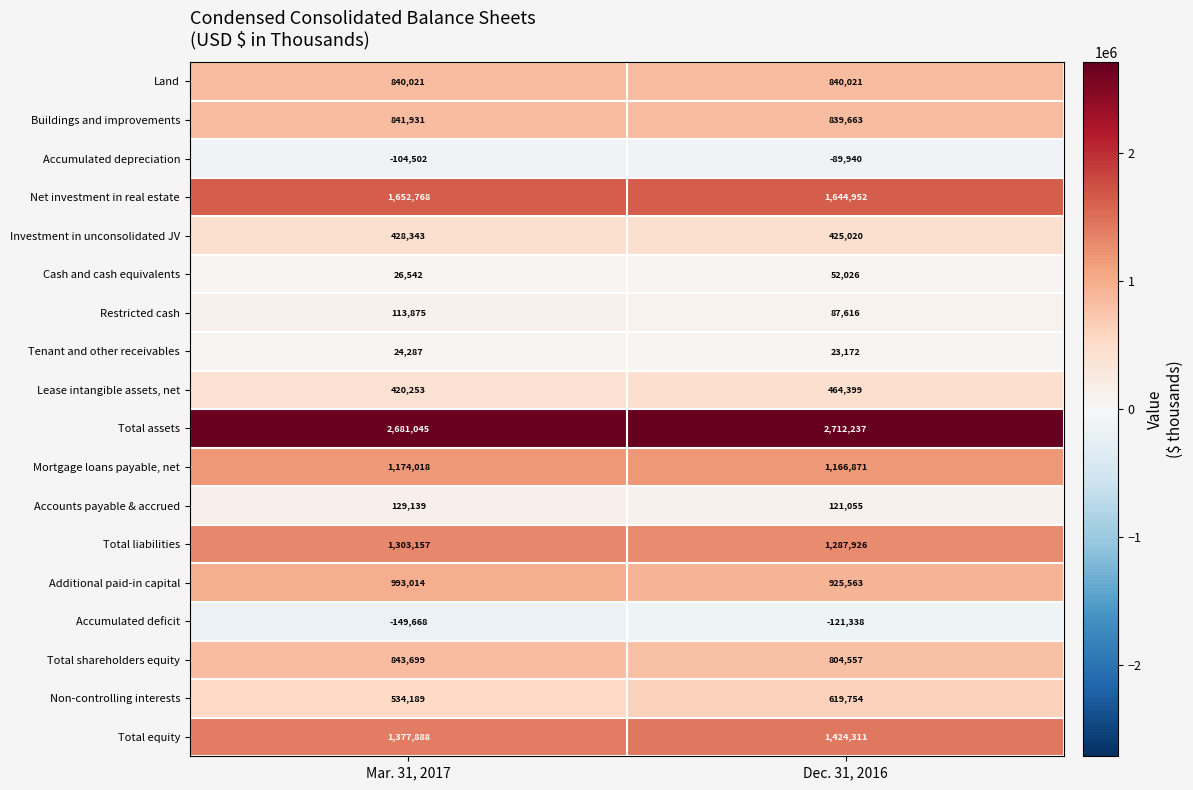

What is the approximate value of Total liabilities at Dec. 31, 2016, to the nearest 100?

1287900